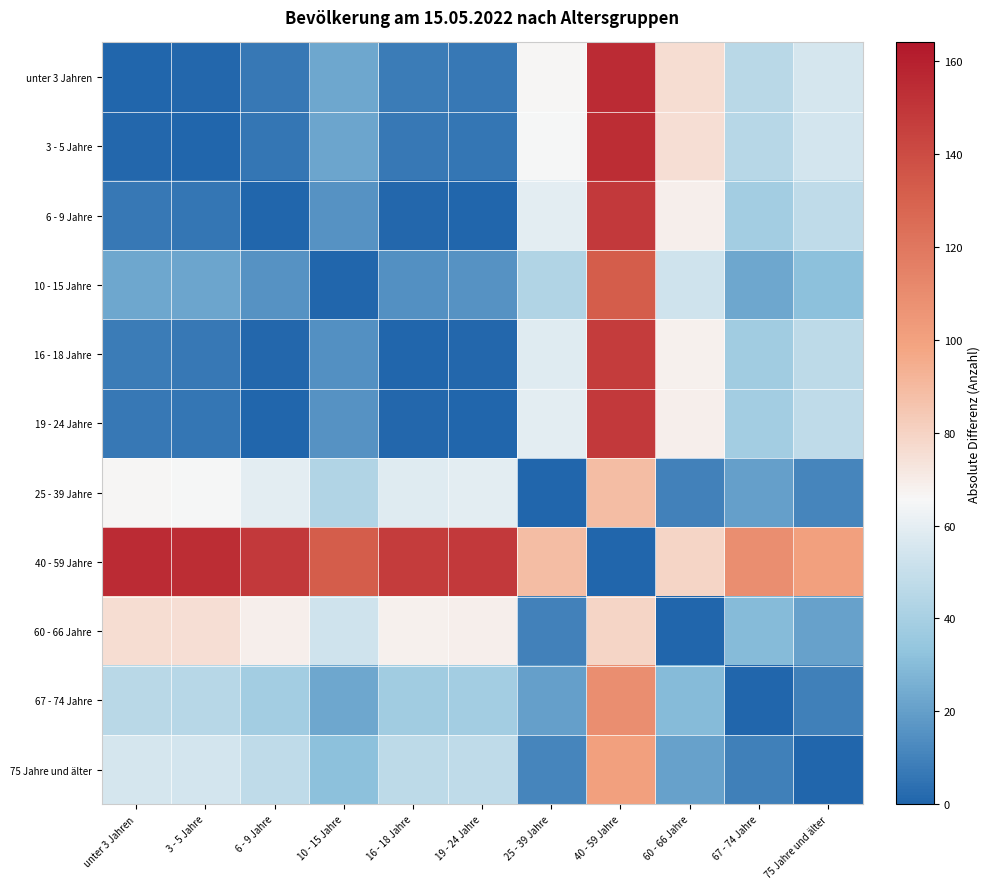

At 67 - 74 Jahre, list the series in order from largest to smallest.

40 - 59 Jahre, unter 3 Jahren, 3 - 5 Jahre, 6 - 9 Jahre, 19 - 24 Jahre, 16 - 18 Jahre, 60 - 66 Jahre, 10 - 15 Jahre, 25 - 39 Jahre, 75 Jahre und älter, 67 - 74 Jahre